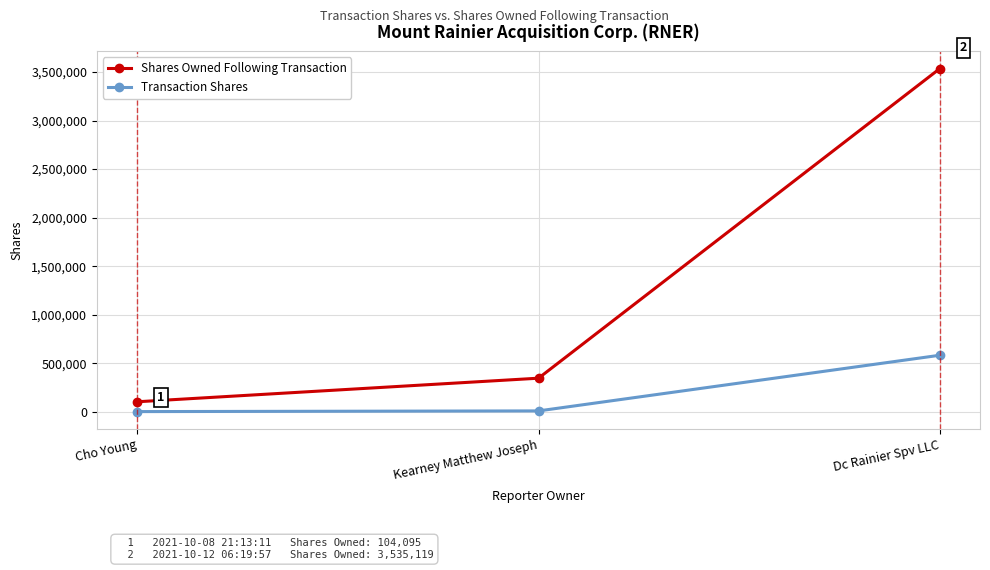

What is the difference between the maximum and minimum values in the Transaction Shares series?

580200